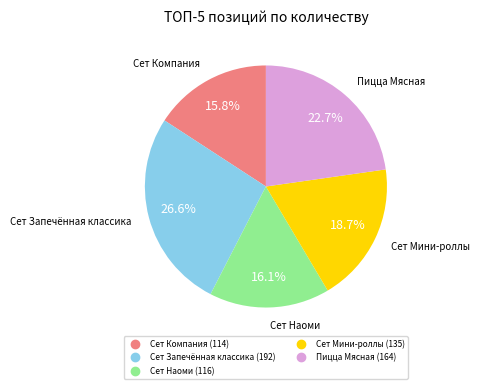

Which category has the biggest portion of the pie?

Сет Запечённая классика